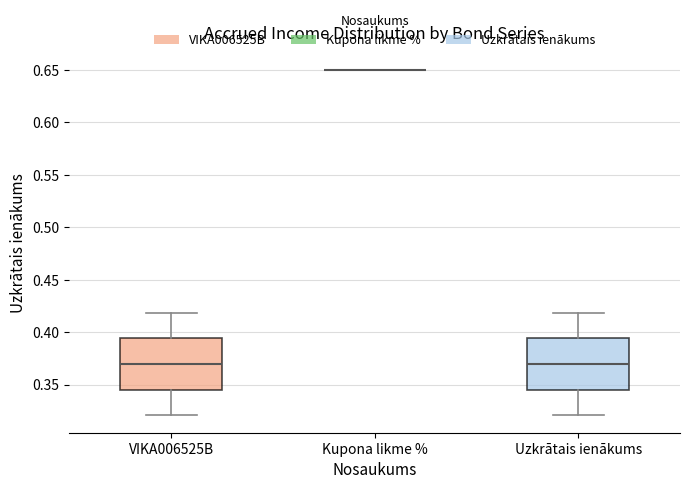

Where does the median line of the box for VIKA006525B sit on the y-axis? The values are not printed on the chart, so give them approximately, as read against the axis.

0.370